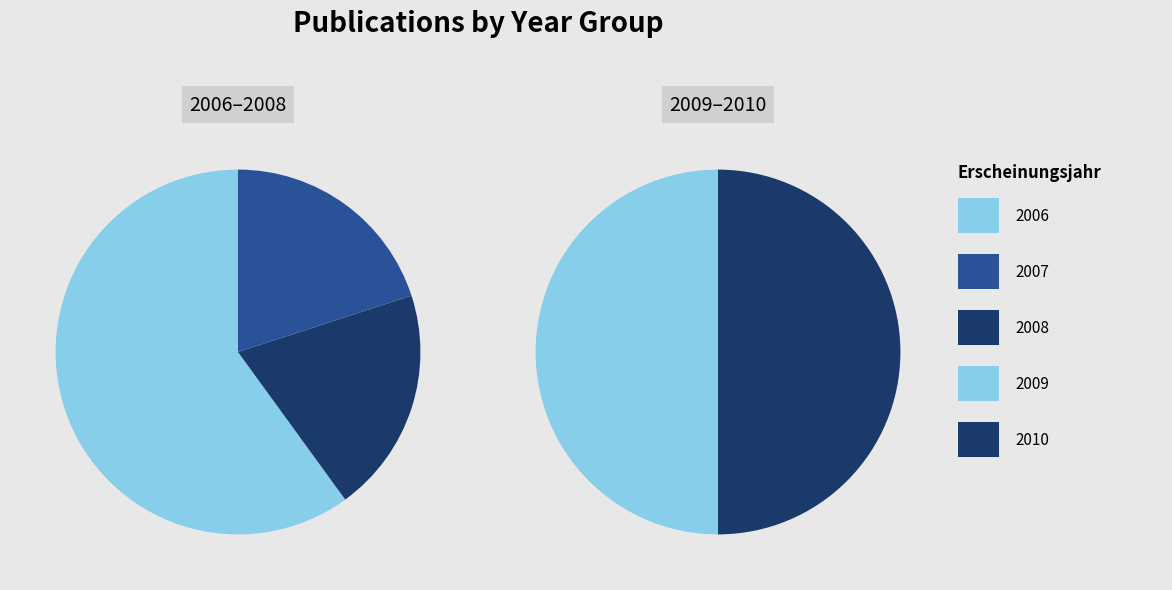

Count the number of slices in the pie.

5